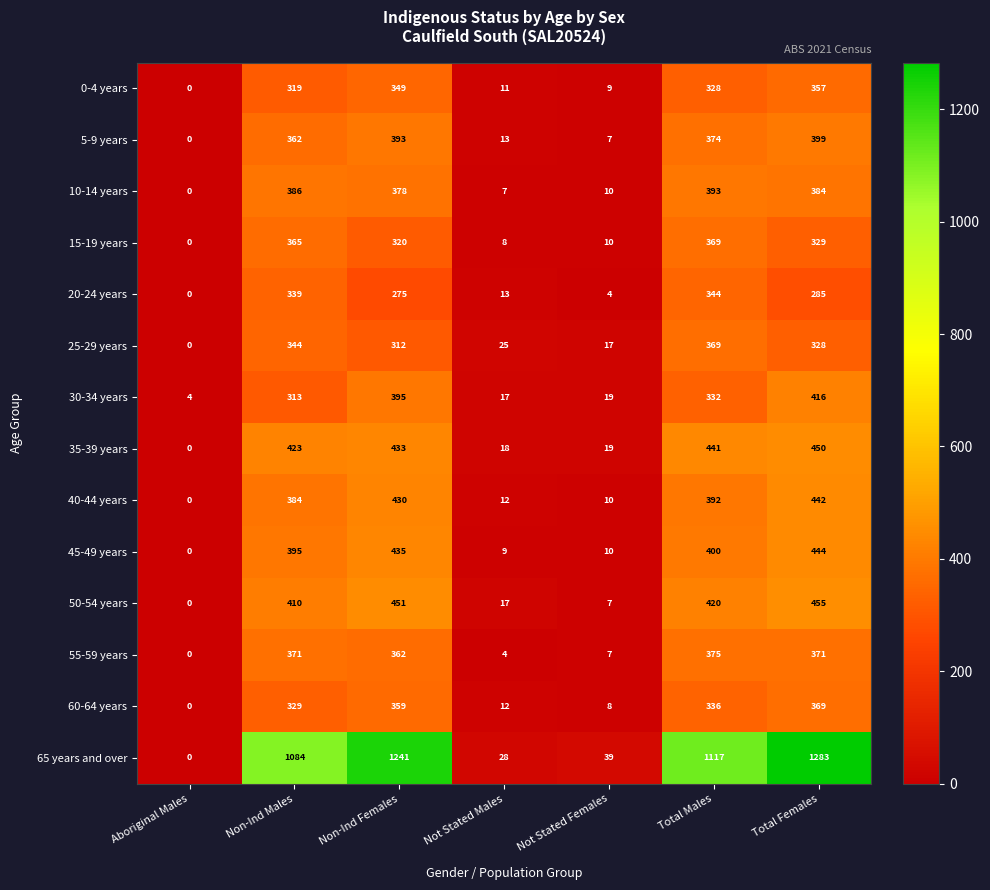

The 60-64 years series shows 0 at Aboriginal Males. True or false?

True